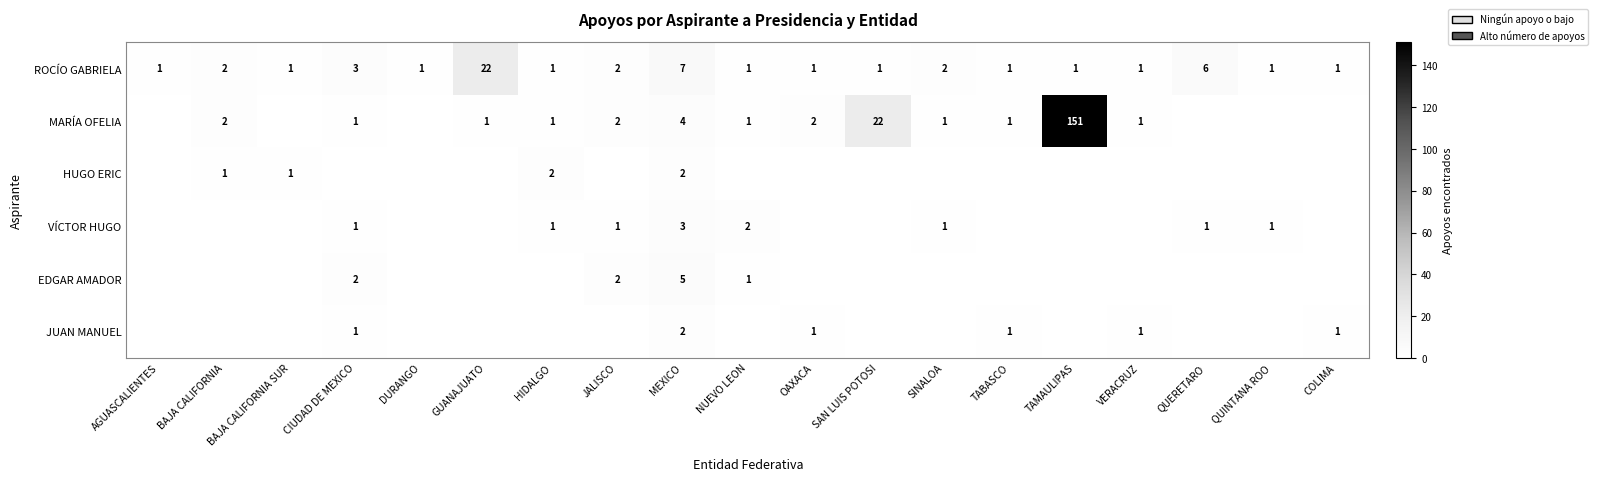

What is the difference between the ROCÍO GABRIELA values at QUERETARO and DURANGO?

5